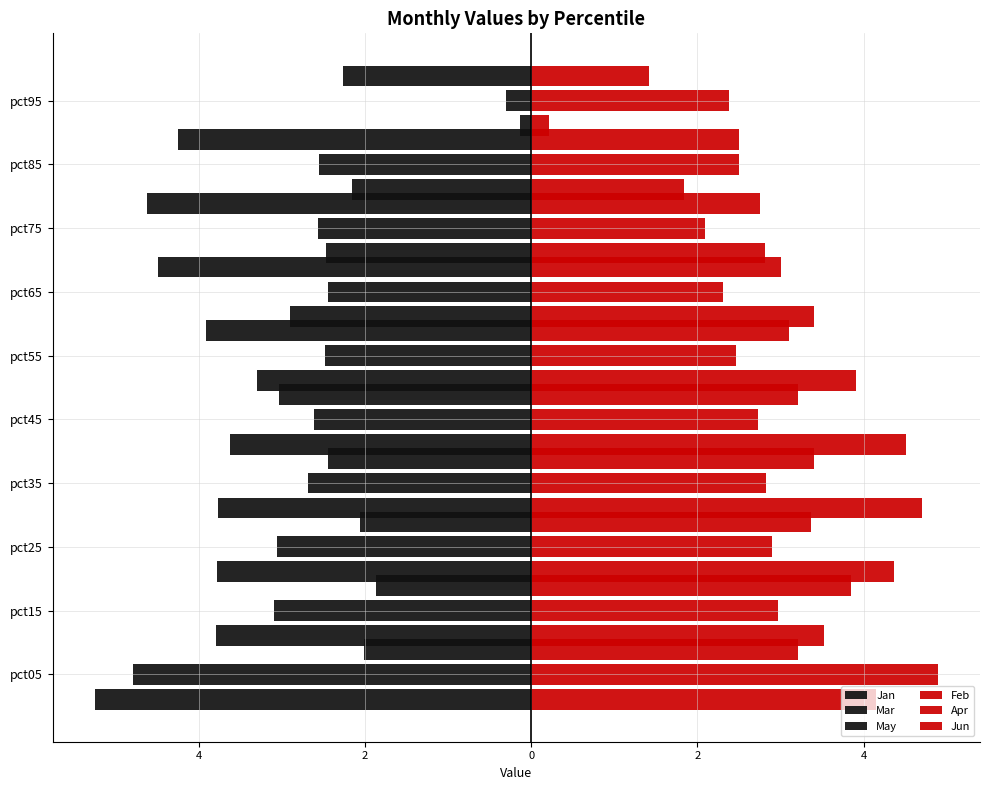

Does the chart contain any negative values?

Yes